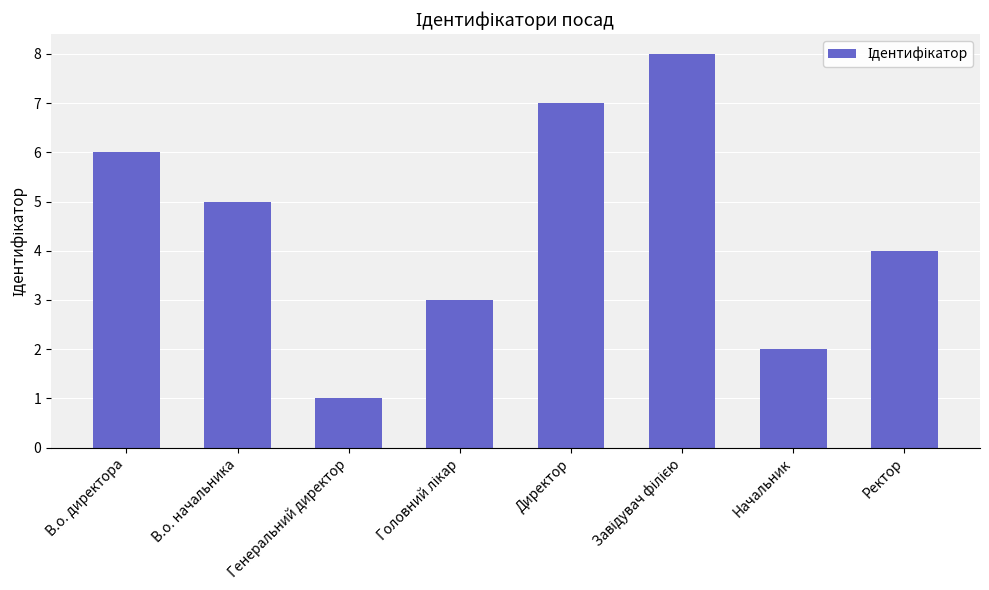

Are the bars grouped side by side (vs. stacked)?

No